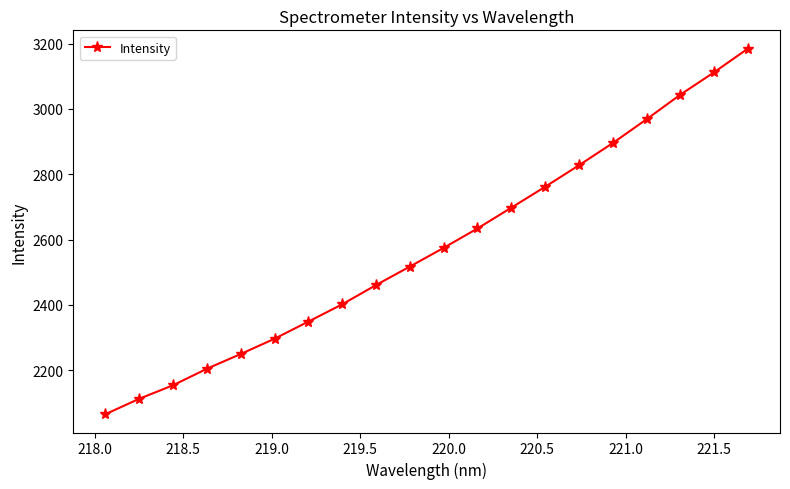

What is the value of the 7th point from the left?

2348.9